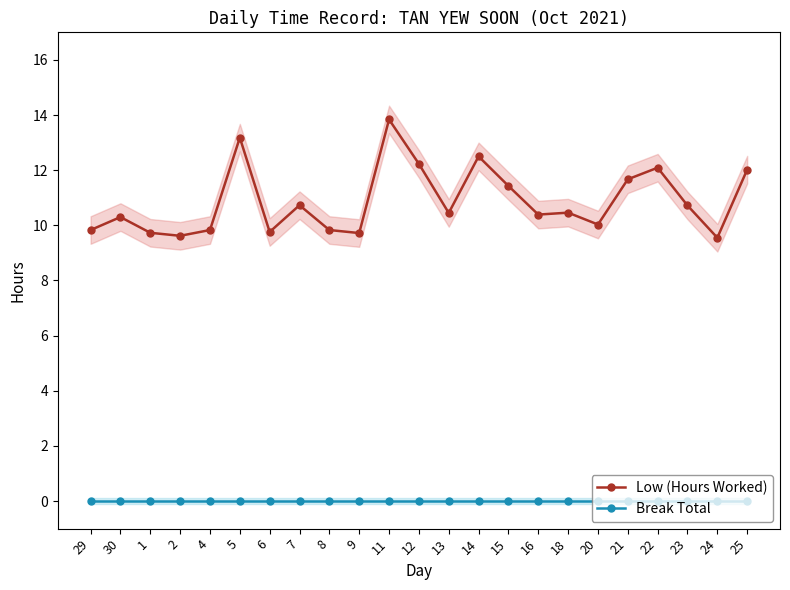

What position from the right is 24?

2